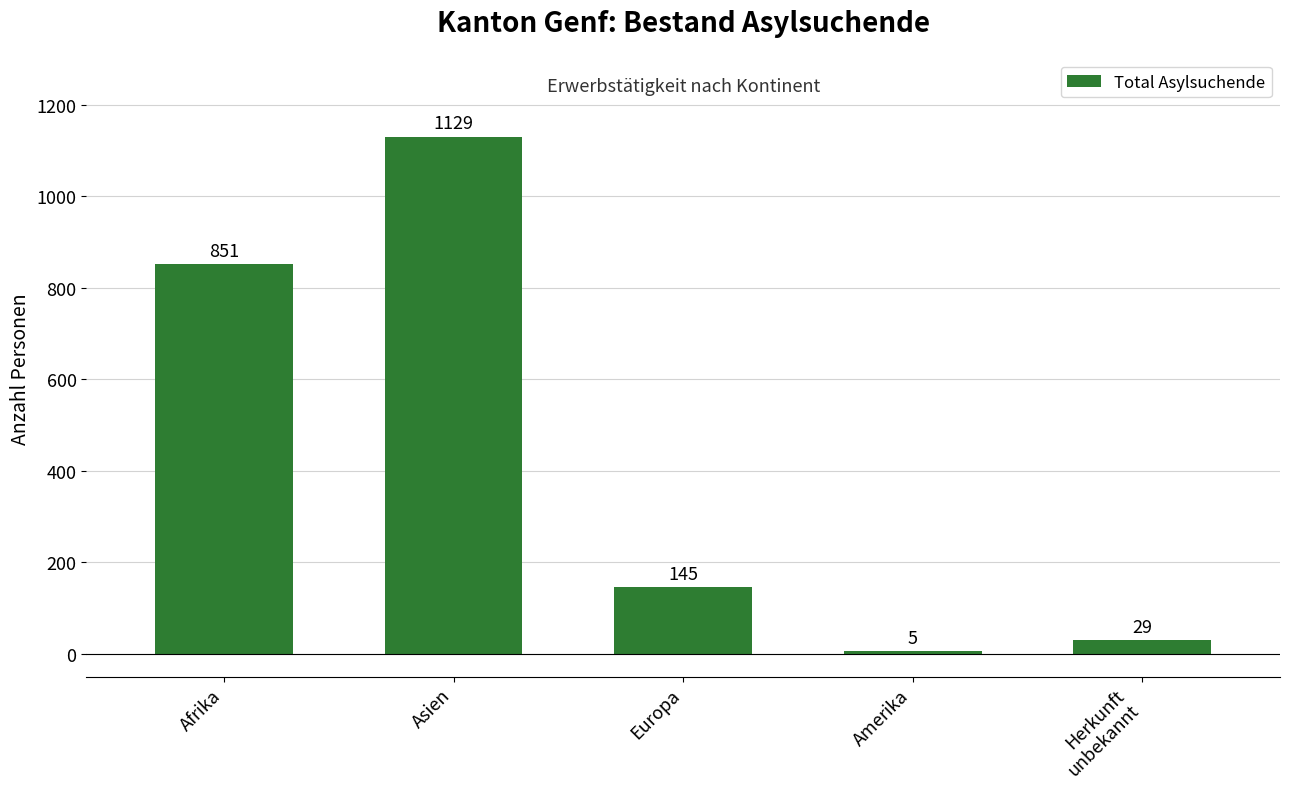

What is the value of the 2nd bar from the left?

1129